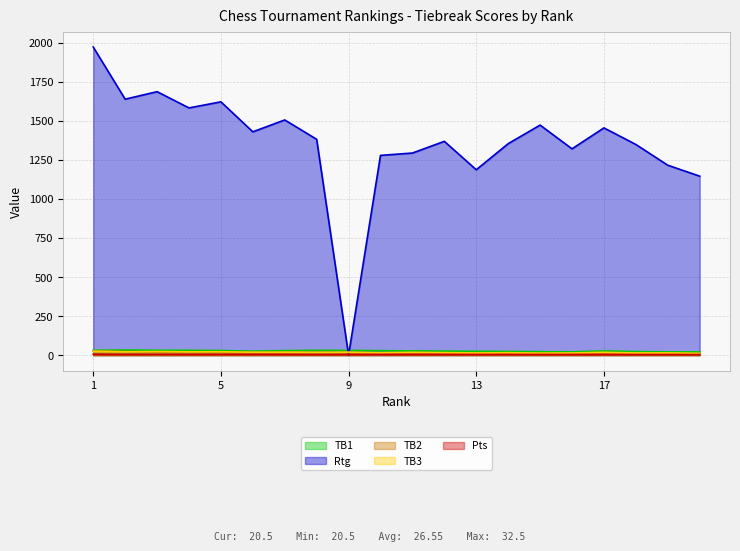

List the labels in order of TB3 value, largest first.

1, 3, 5, 2, 4, 7, 9, 6, 8, 11, 17, 12, 10, 14, 19, 13, 16, 18, 15, 20